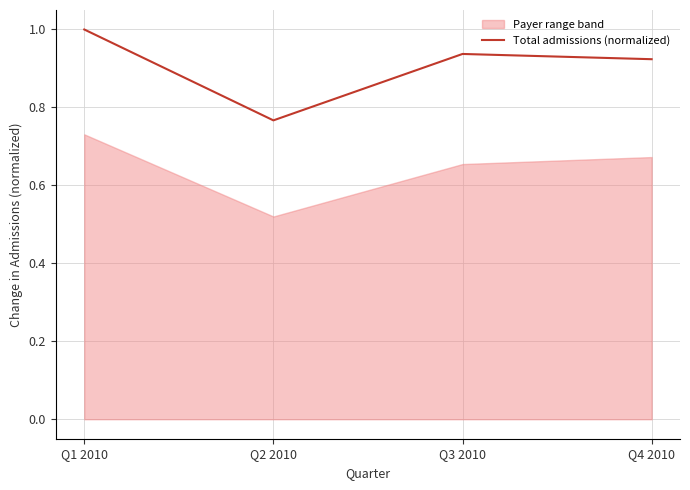

How many points are higher than both their immediate neighbors (excluding endpoints)?

1